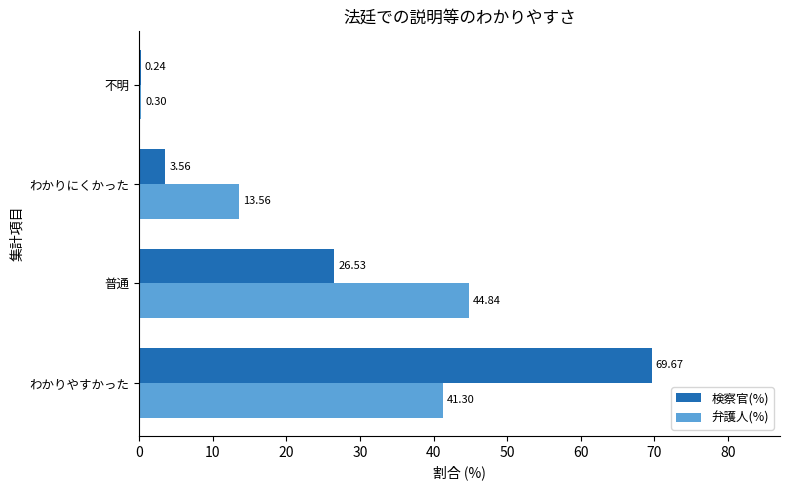

At which category is the sum across all series the highest?

わかりやすかった